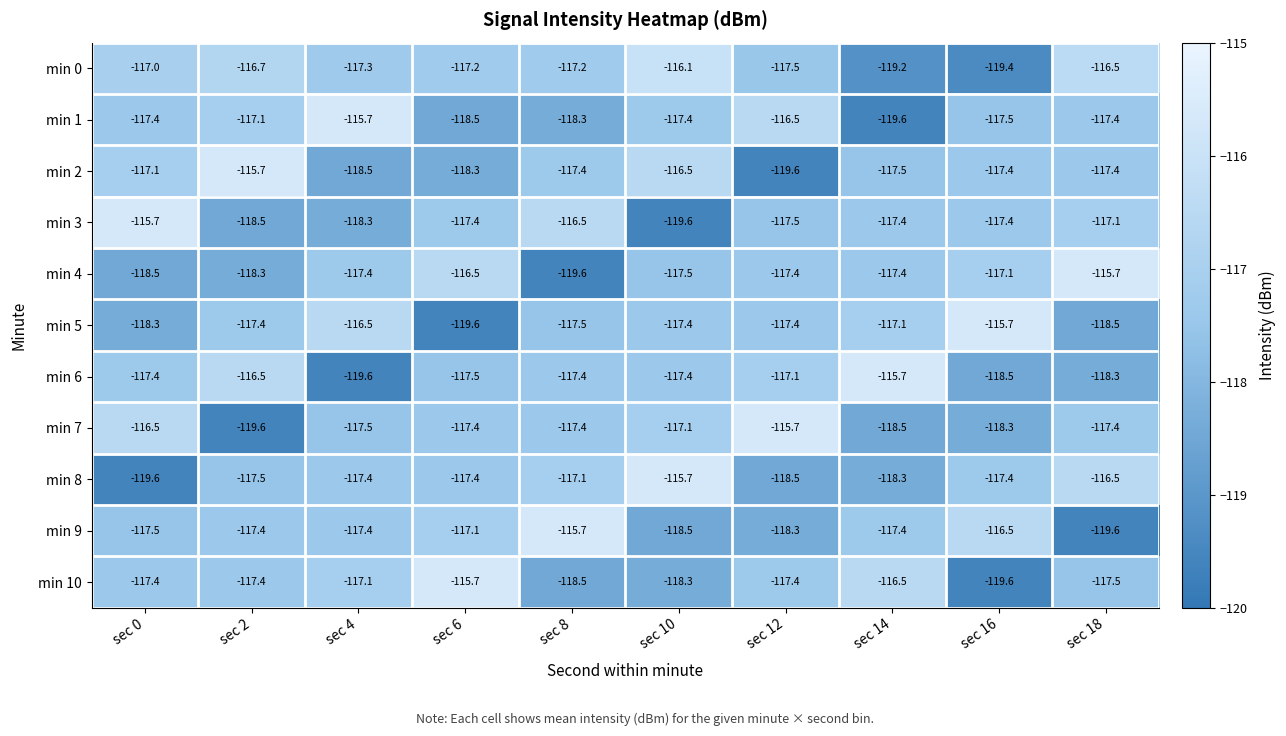

Which series has the largest total across all categories?

min 0